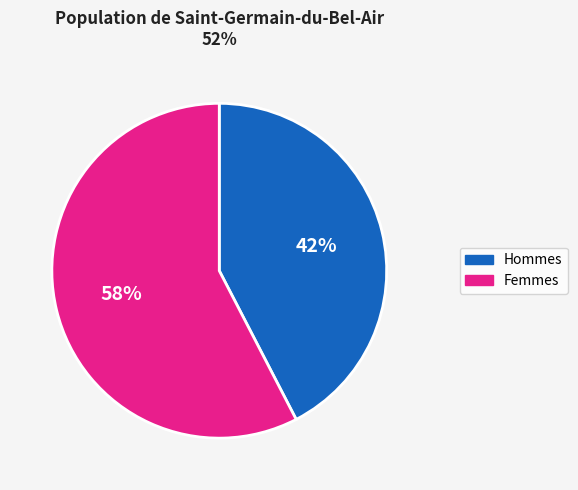

To the nearest percent, what portion does Femmes represent?

58%